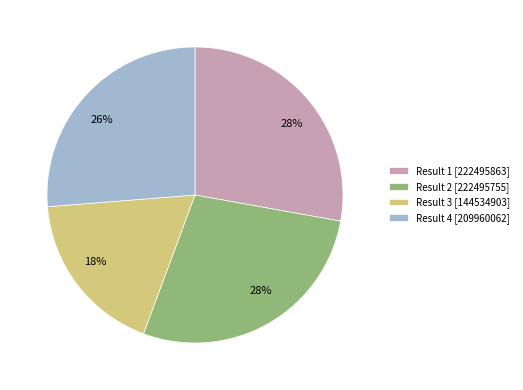

What percentage is the Result 3 [144534903] slice, to the nearest percent?

18%